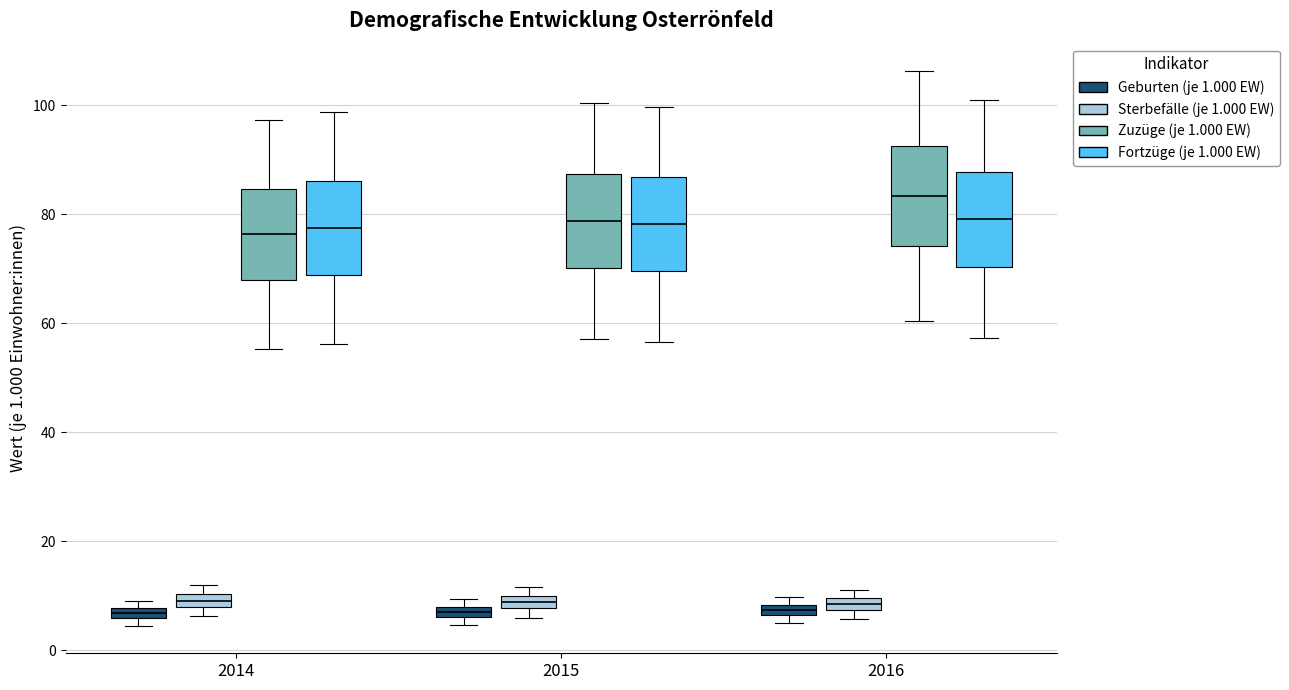

Where is the lower edge of the box for 2016 (Geburten (je 1.000 EW)) on the y-axis? The values are not printed on the chart, so give them approximately, as read against the axis.

6